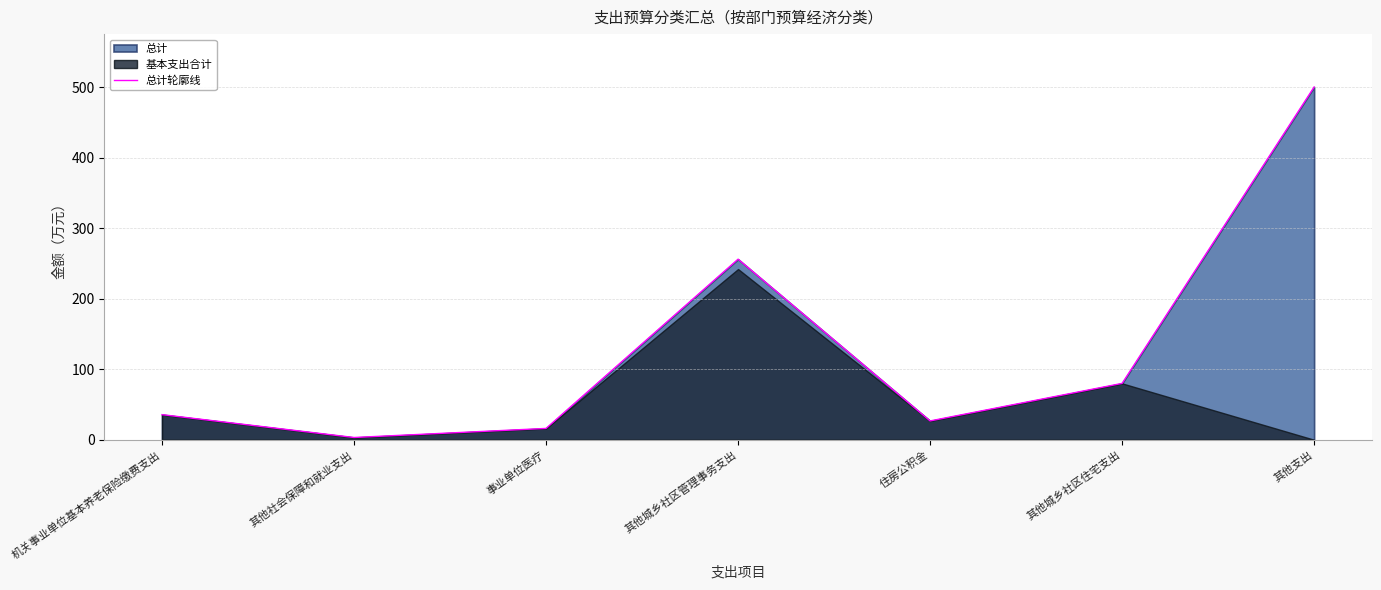

How many lines are shown in the chart?

1